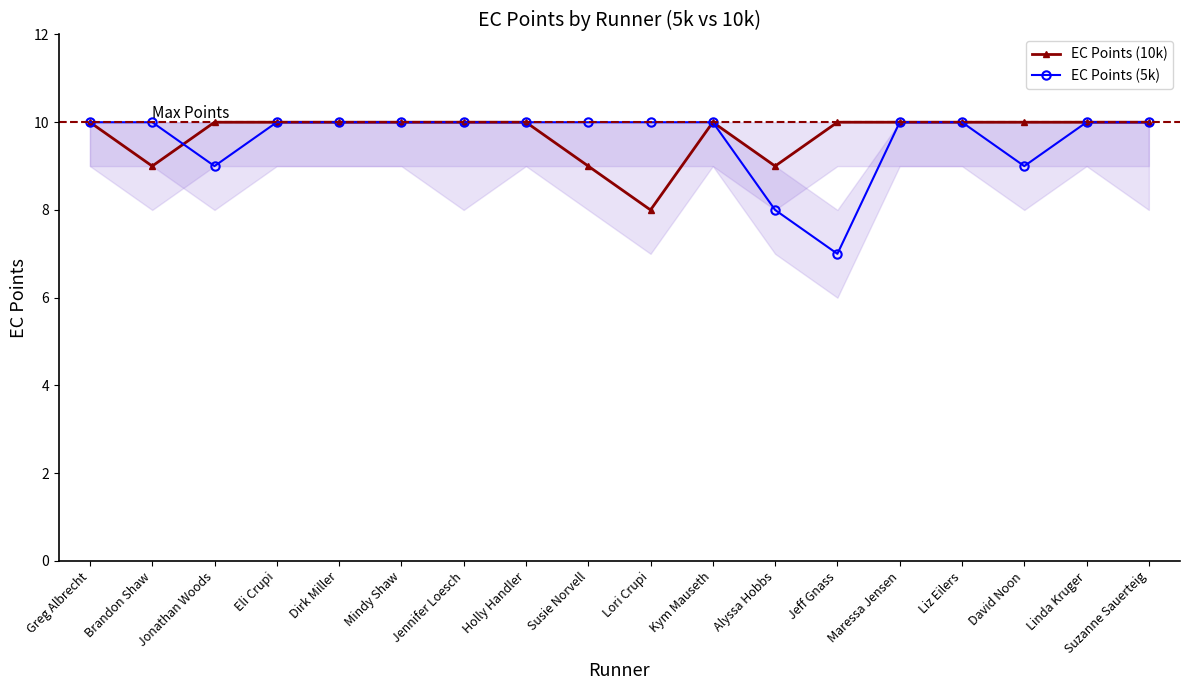

Where do EC Points (5k) and EC Points (10k) first cross each other?

Brandon Shaw and Jonathan Woods